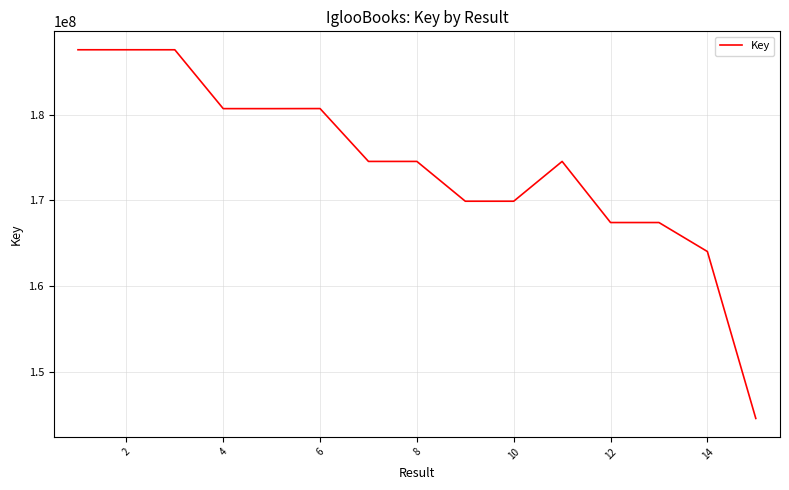

What is the smallest value displayed?

144538845